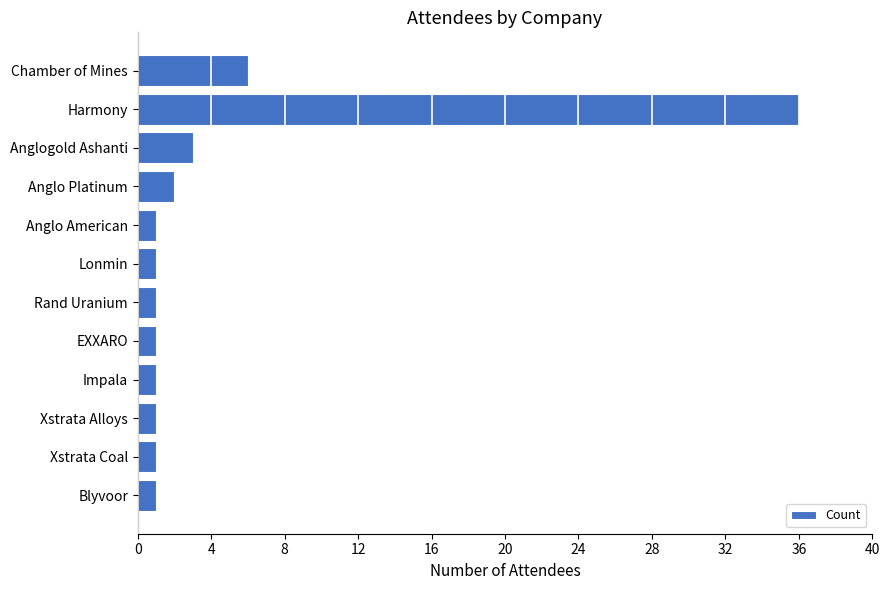

What is the greatest value displayed?

36